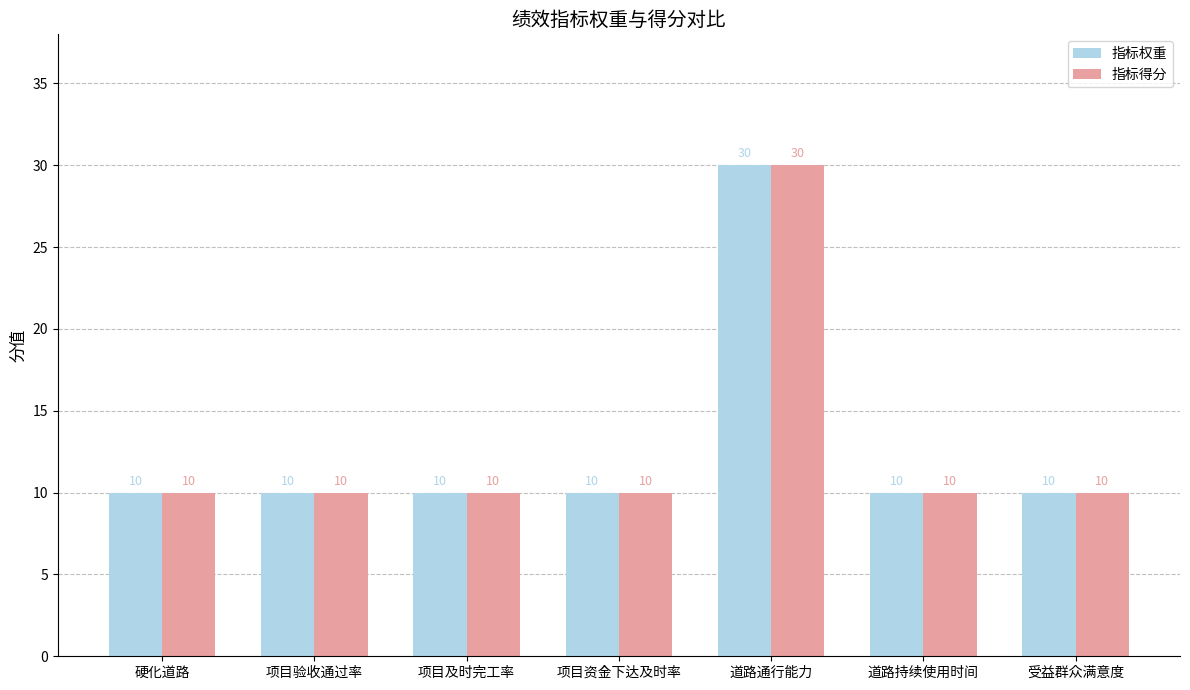

Reading right to left, list all the values displayed in this chart.

指标权重: 受益群众满意度=10	道路持续使用时间=10	道路通行能力=30	项目资金下达及时率=10	项目及时完工率=10	项目验收通过率=10	硬化道路=10
指标得分: 受益群众满意度=10	道路持续使用时间=10	道路通行能力=30	项目资金下达及时率=10	项目及时完工率=10	项目验收通过率=10	硬化道路=10